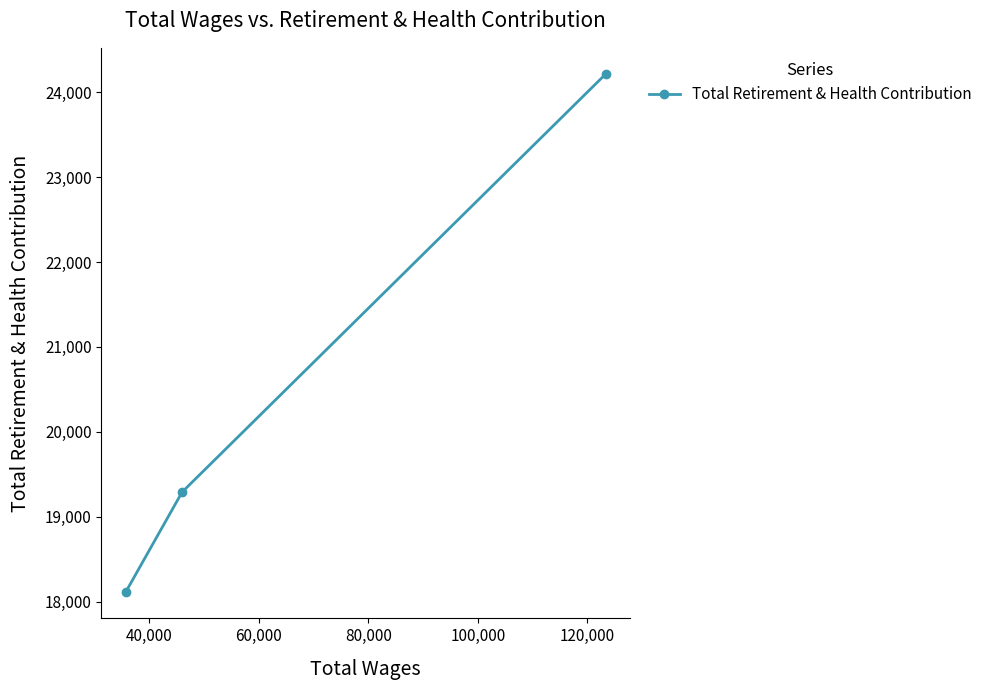

What is the sum of all values?

61618